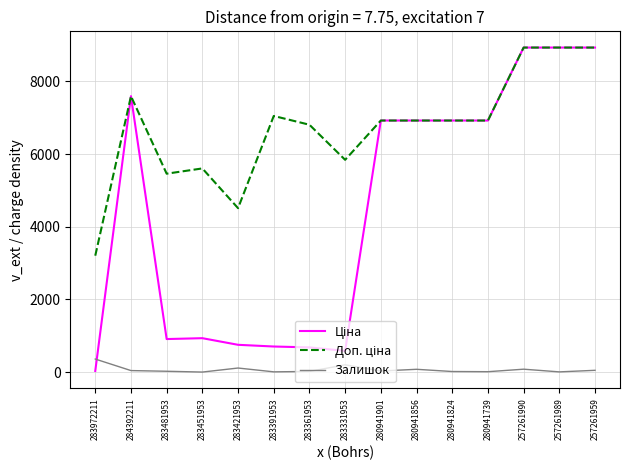

What is the maximum value for Залишок?

360.0